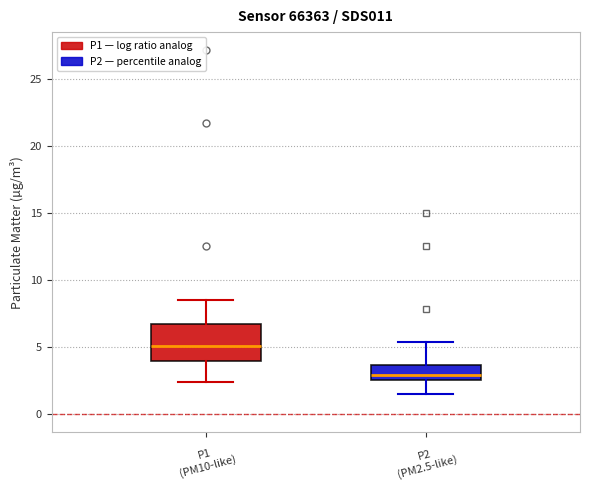

Reading left to right, transcribe this box plot: for each box, give where its median line is, the range the box spans, and where its two whiskers end, as read against the y-axis. The values are not printed on the chart, so give them approximately, as read against the axis.

P1 (PM10-like): median 5.0, box 4.0 to 6.5, whiskers 2.5 to 8.5
P2 (PM2.5-like): median 3.0, box 2.5 to 3.5, whiskers 1.5 to 5.5